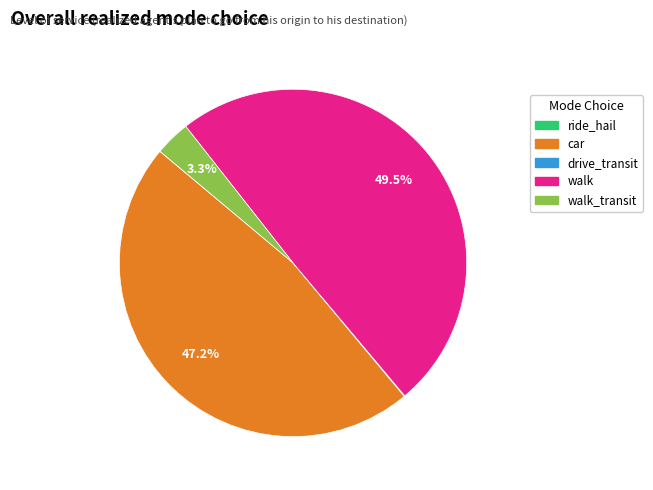

Does any single category account for the majority?

No